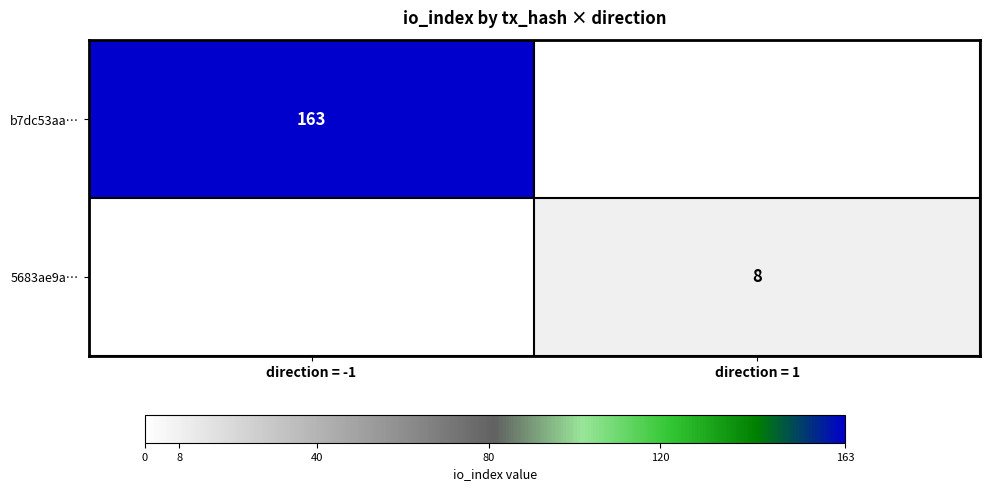

At how many categories does at least one series exceed 63?

1